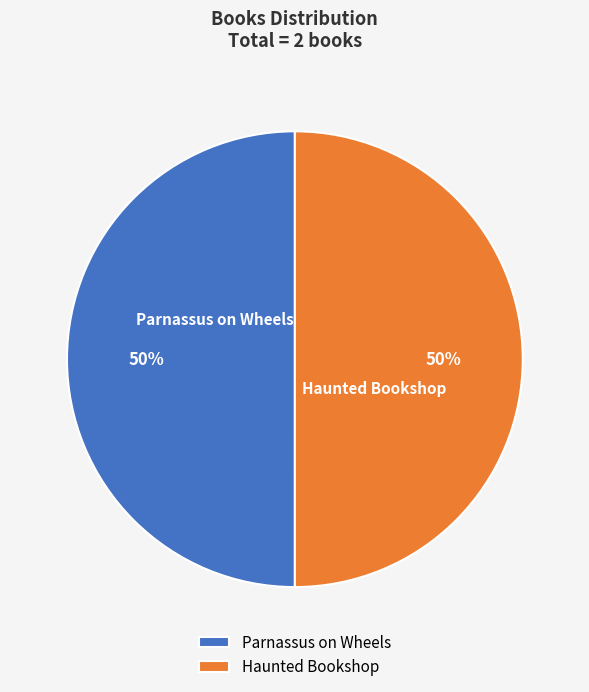

What is the ratio of the value at Haunted Bookshop to the value at Parnassus on Wheels?

1.0